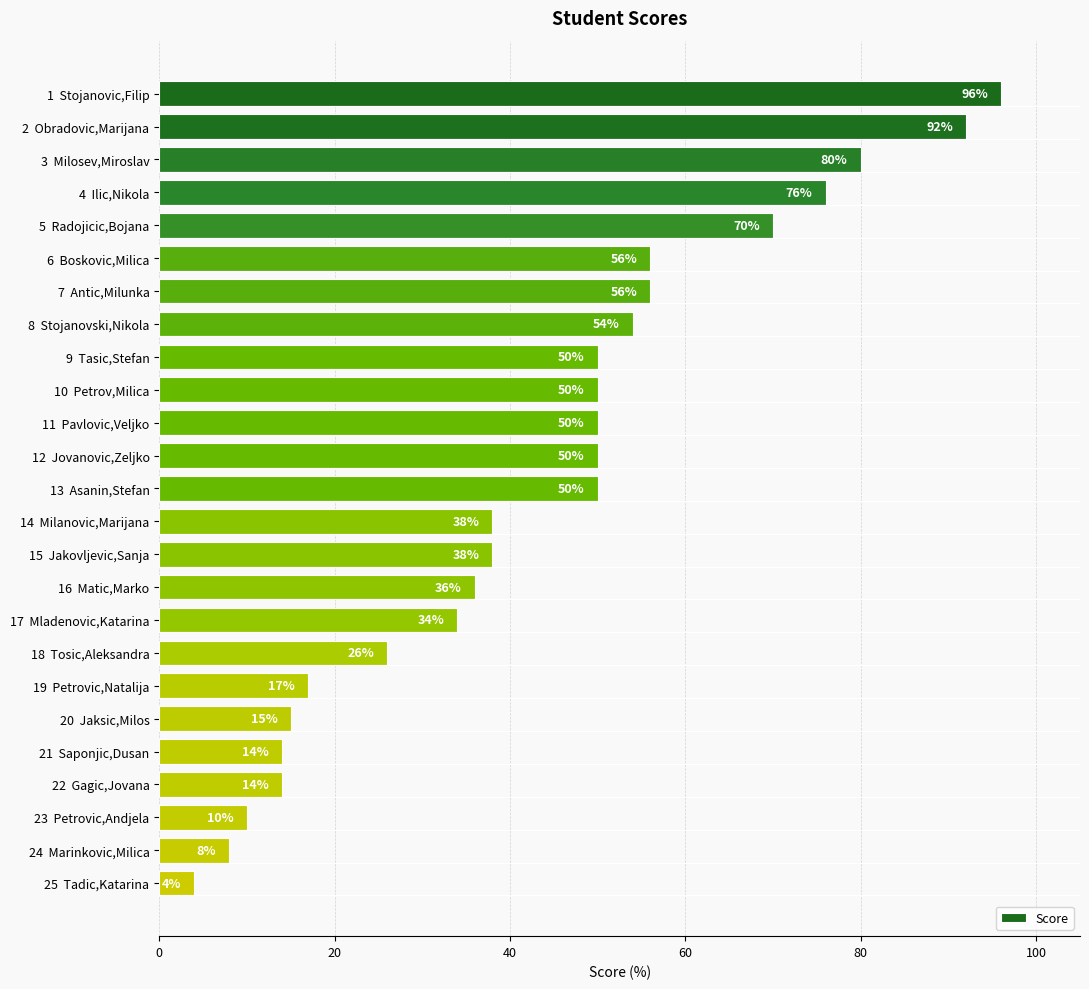

What is the greatest value displayed?

96